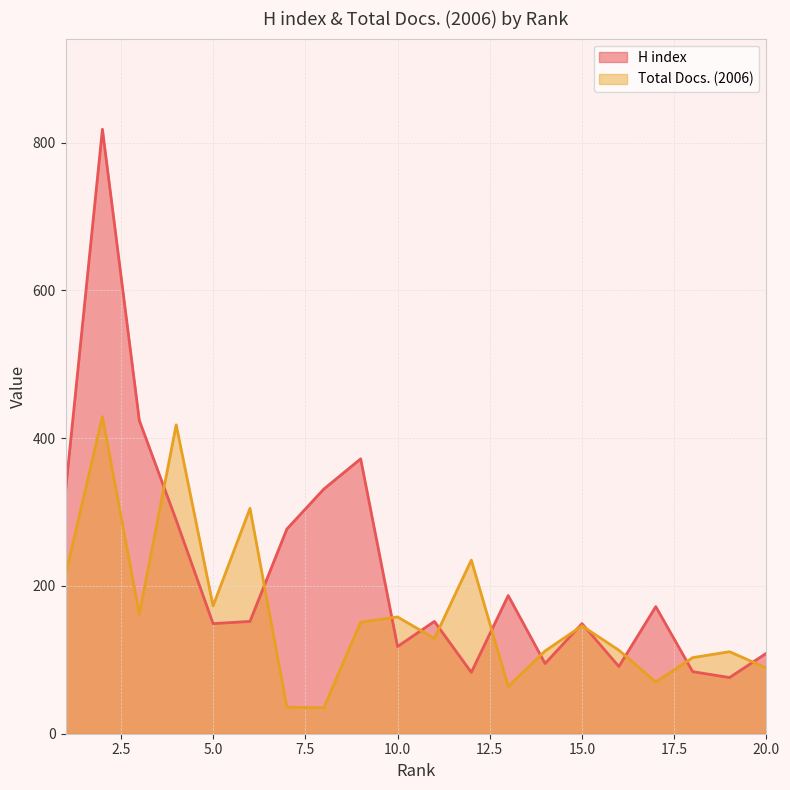

Count the number of data series in this chart.

2